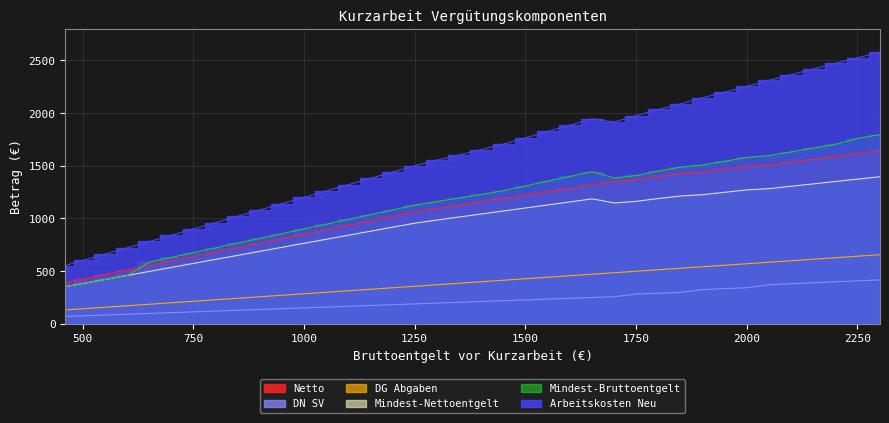

Which series has the largest range (max minus min)?

Arbeitskosten Neu